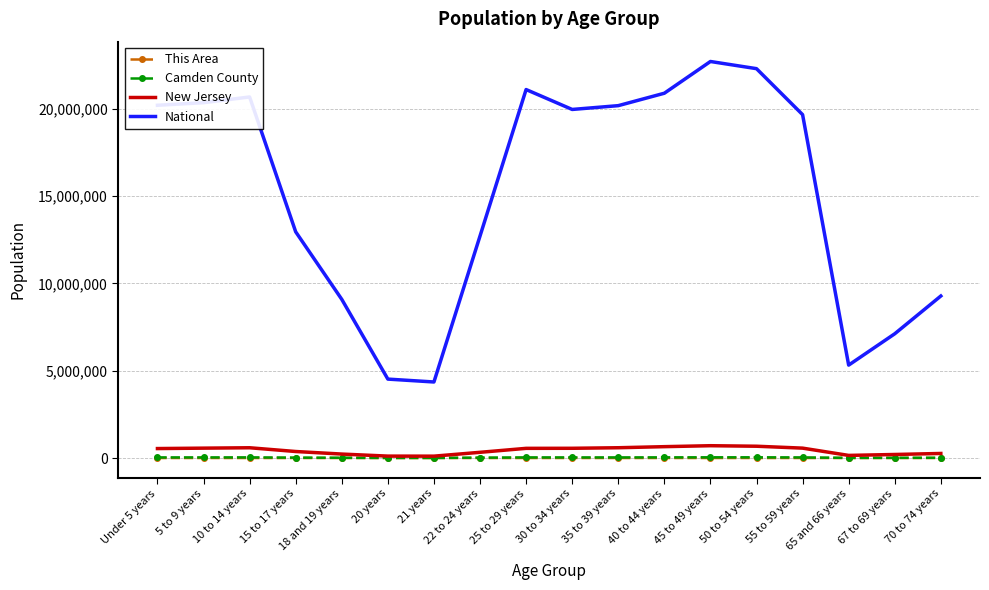

True or false: National and New Jersey cross at least once.

False